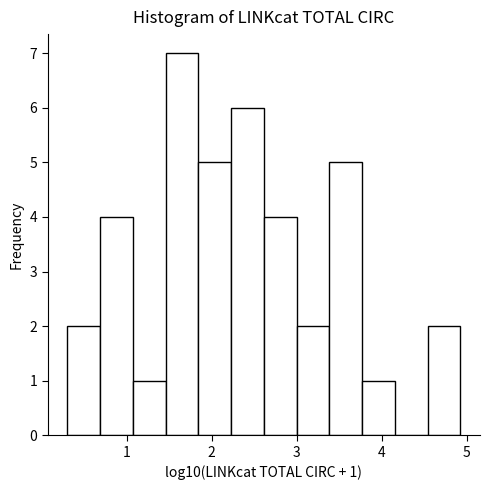

Read against the x-axis, roughly where is the centre of the tallest bar?

1.6